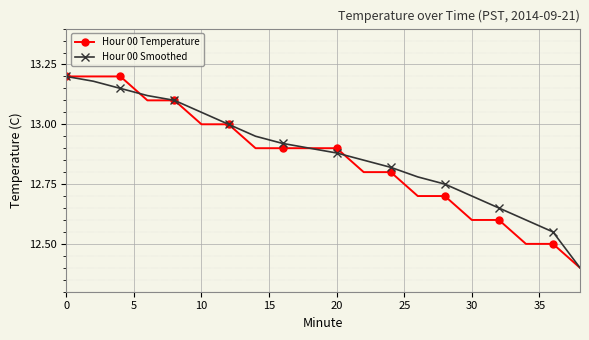

Is this an area chart (filled region under the line)?

No